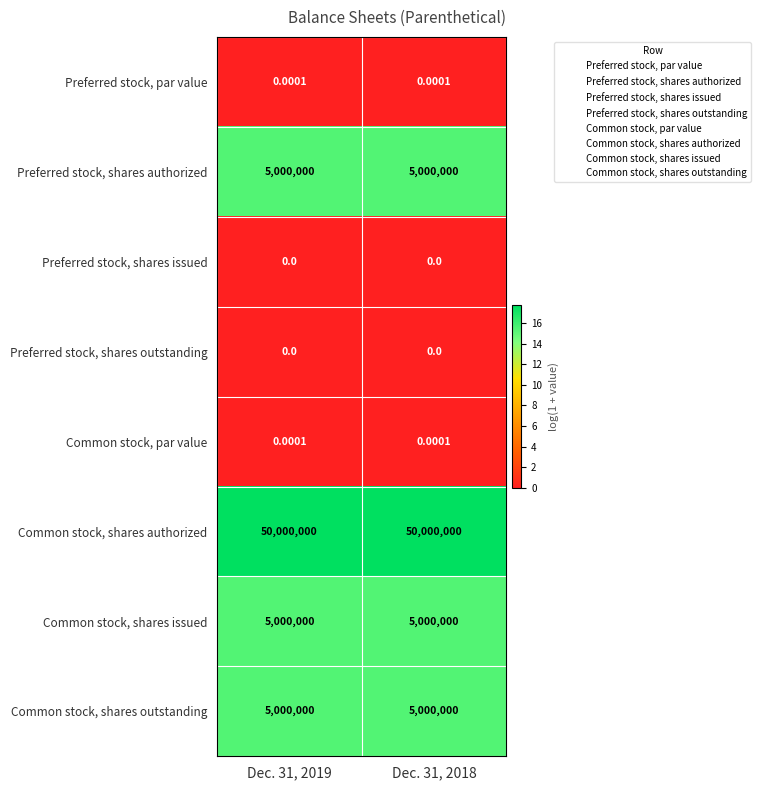

Is the value of Preferred stock, shares outstanding at Dec. 31, 2018 greater than the value of Common stock, par value at Dec. 31, 2019?

No